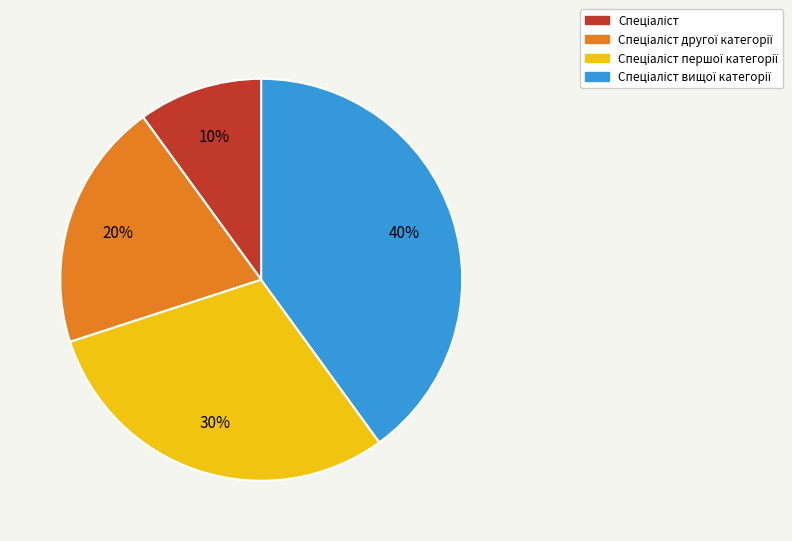

To the nearest percent, what is the difference between the largest and smallest slice percentages?

30%